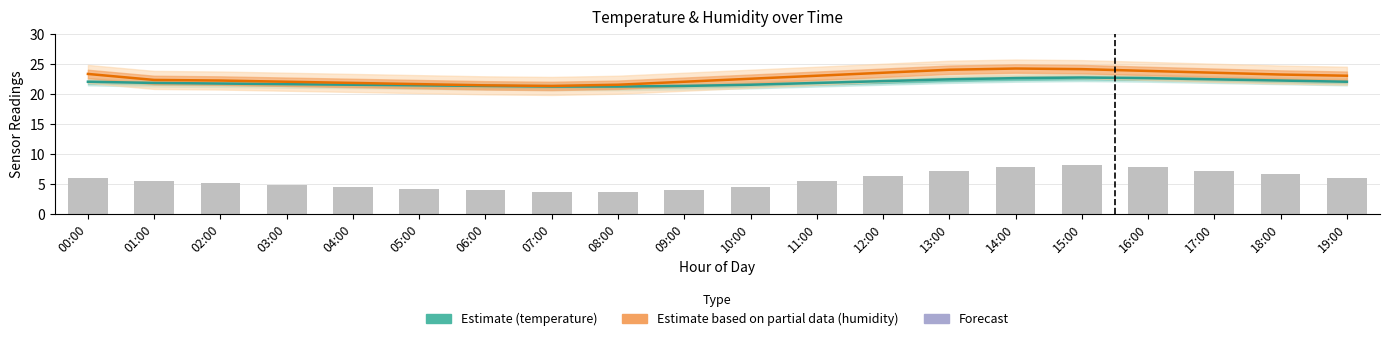

Which series has the largest total across all categories?

Estimate based on partial data (humidity)